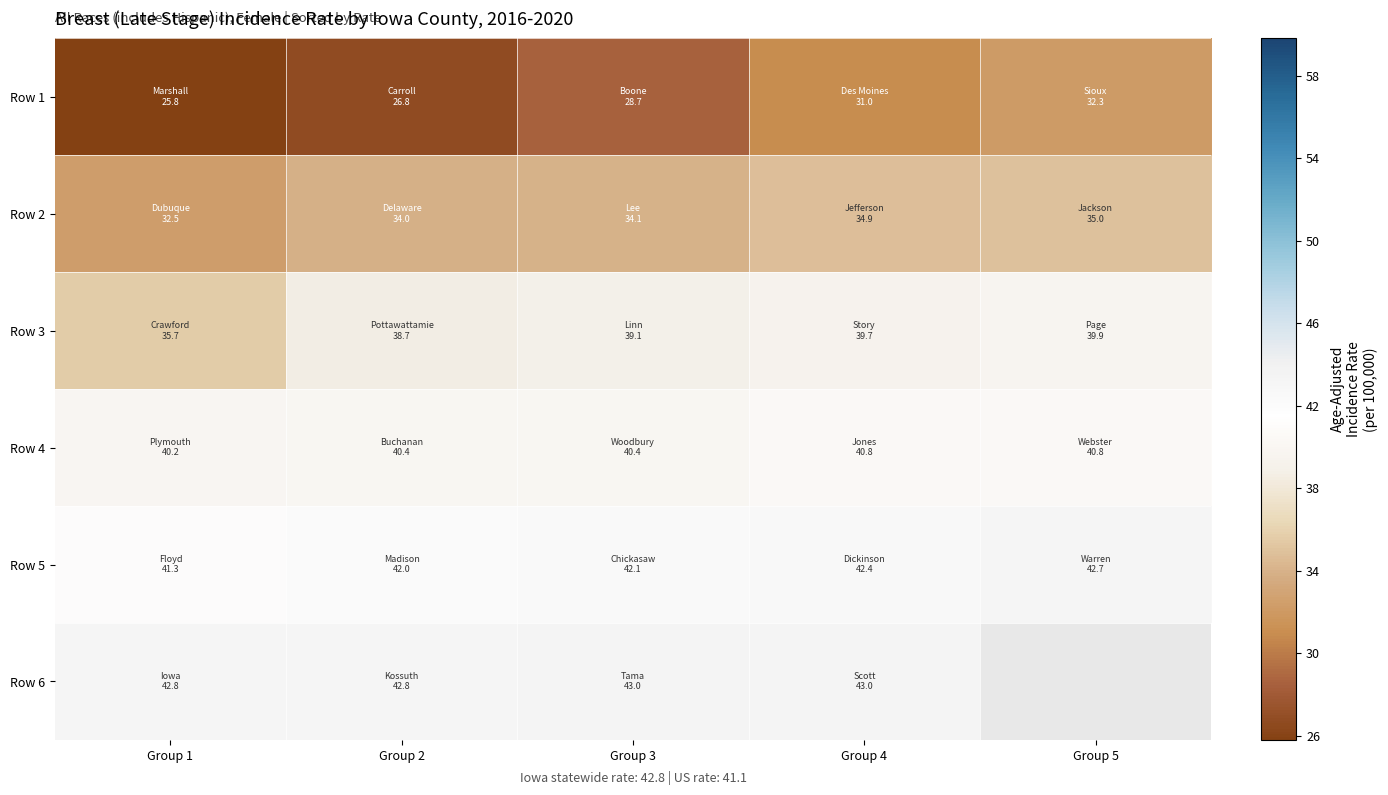

What is the spread (max minus min) of values at Group 5?

10.4